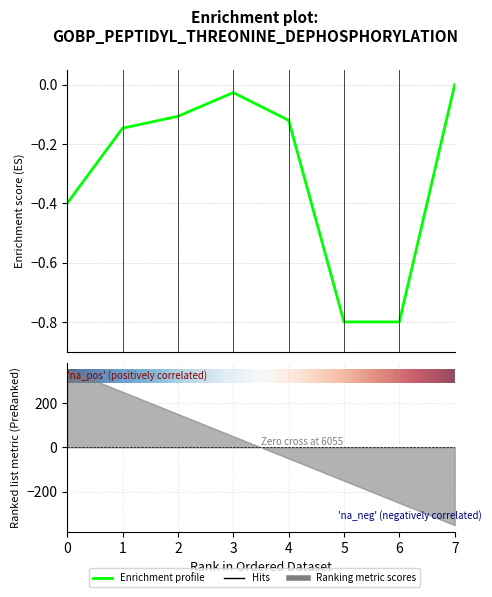

What is the difference between the values at 5 and 4?

0.7